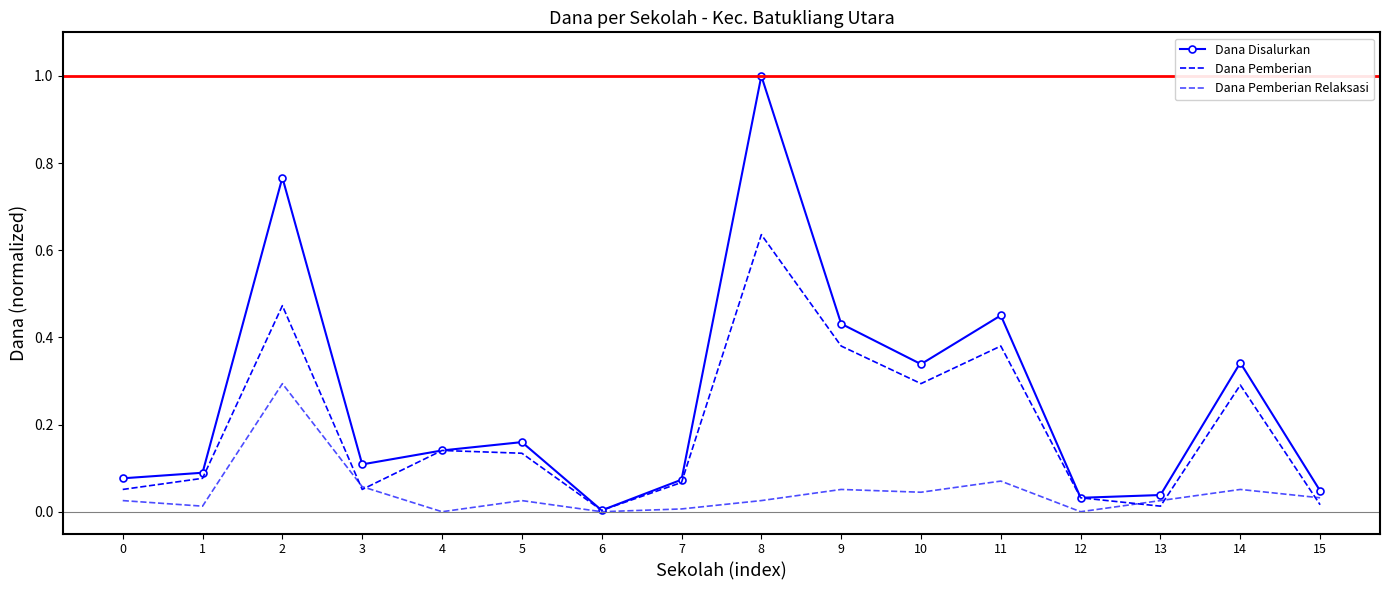

At which category does Dana Disalurkan reach its first local valley?

3